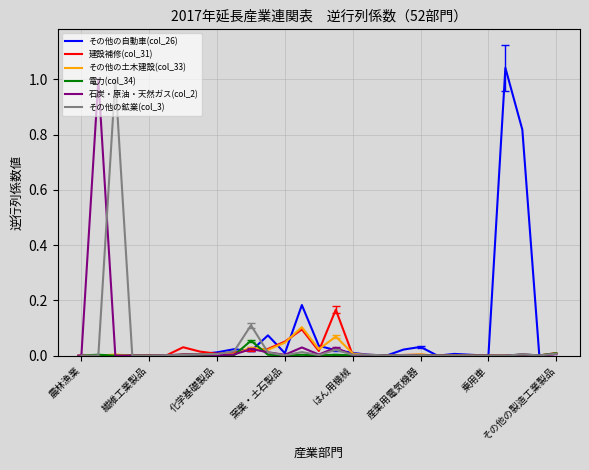

How many intersections are there between 建設補修(col_31) and 電力(col_34)?

7